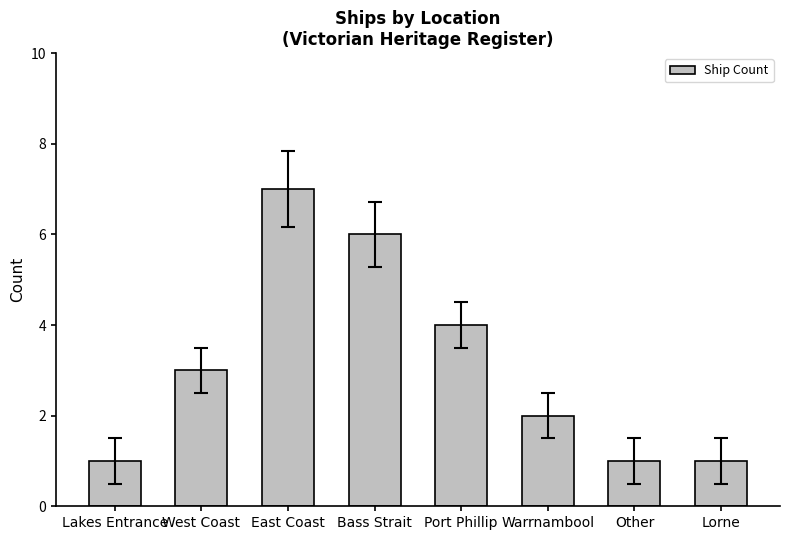

What is the label of the 2nd bar from the left?

West Coast